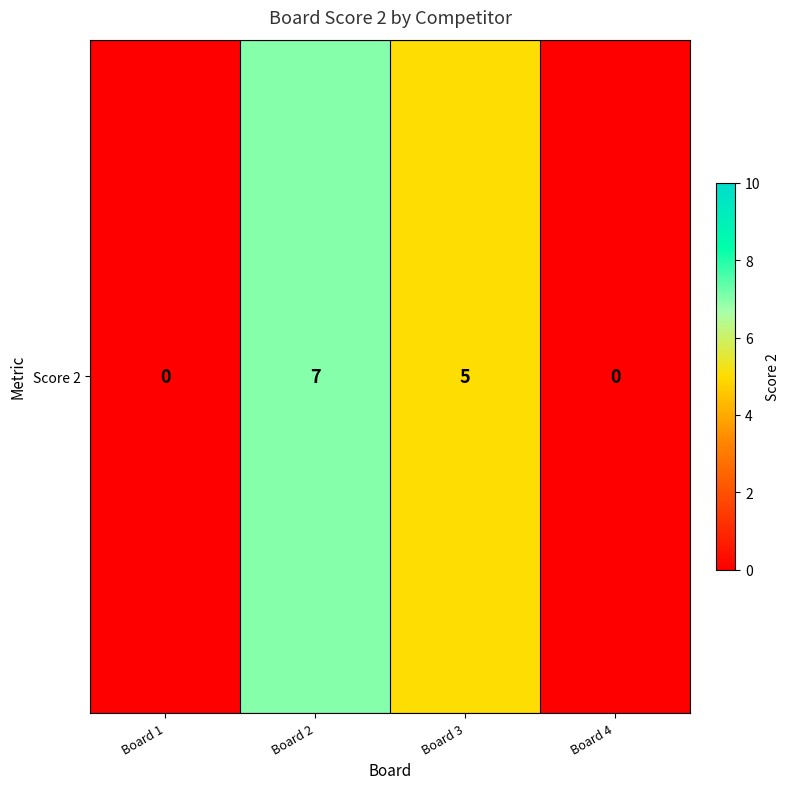

Where is the data nearest to the value 3?

Board 3